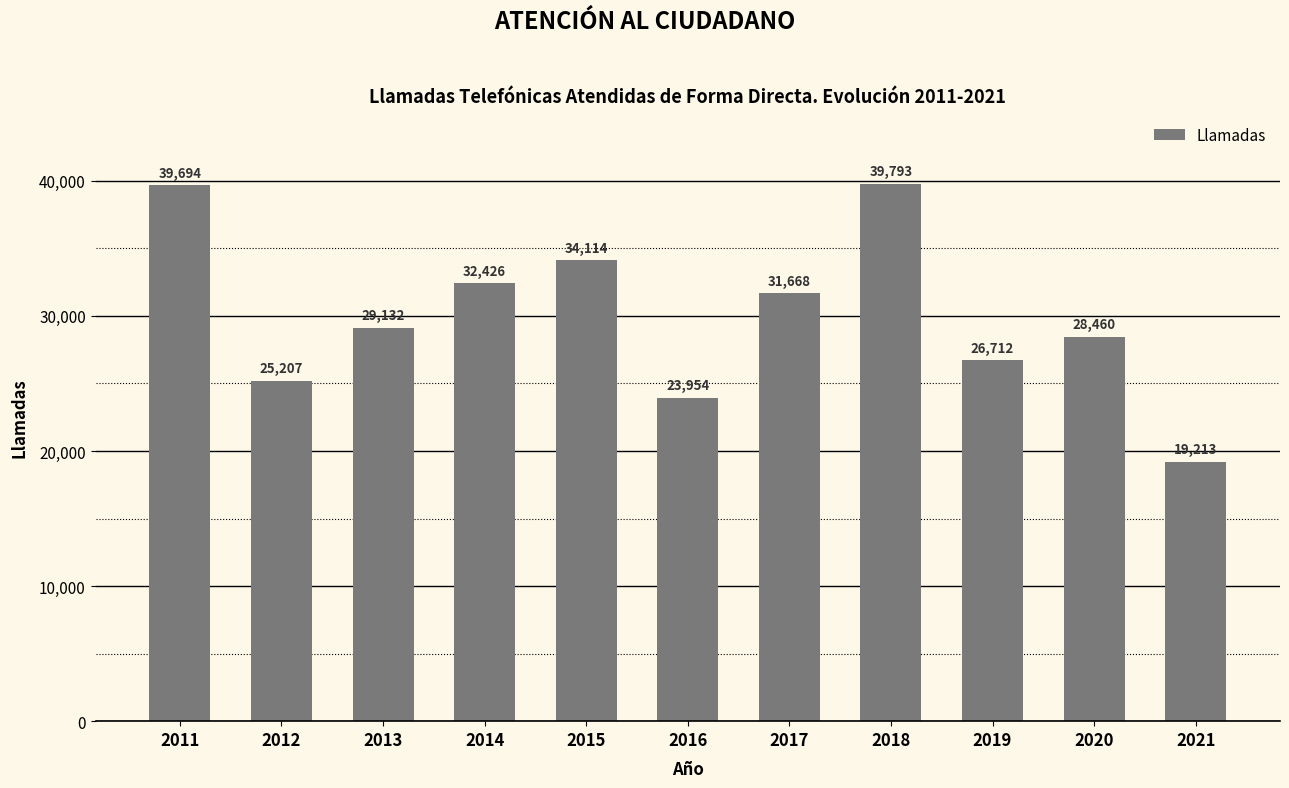

Approximately how many times larger is the value at 2011 compared to 2014?

1.2